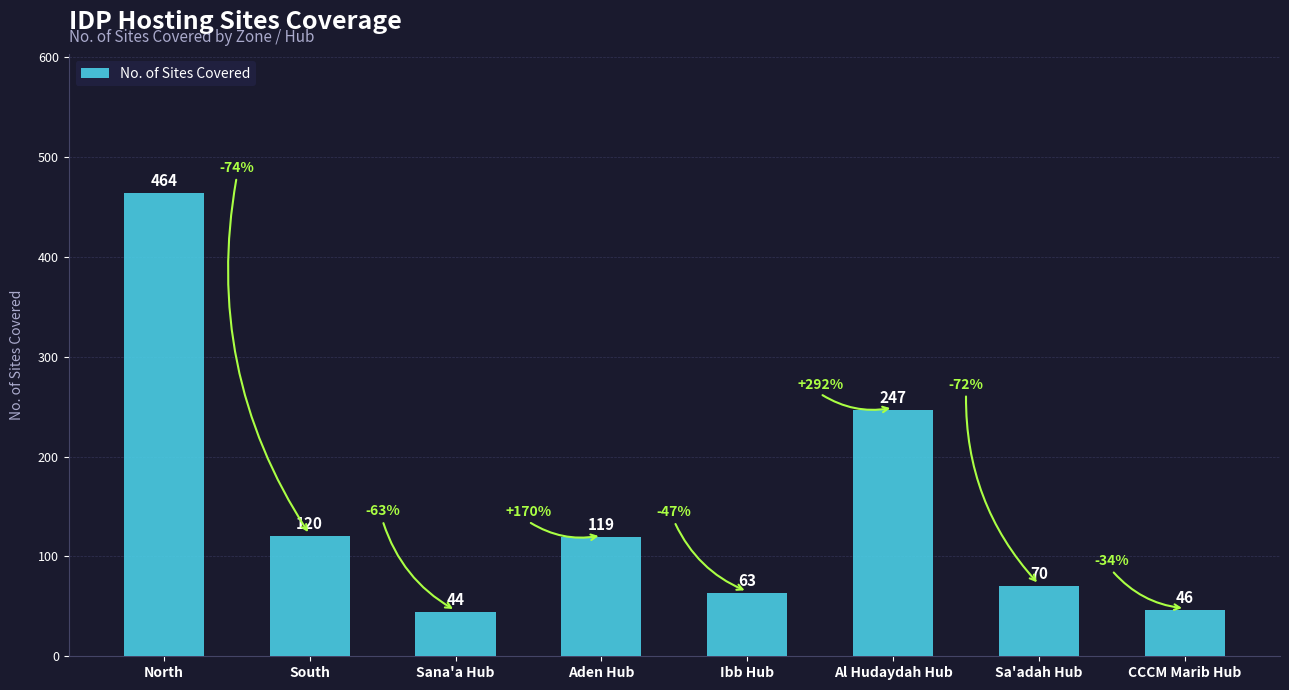

Where does the data first go above 119?

North